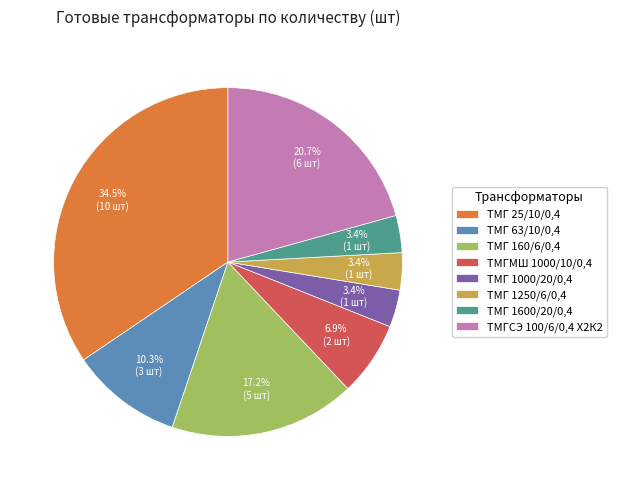

To the nearest percent, what portion does ТМГ 1600/20/0,4 represent?

3%